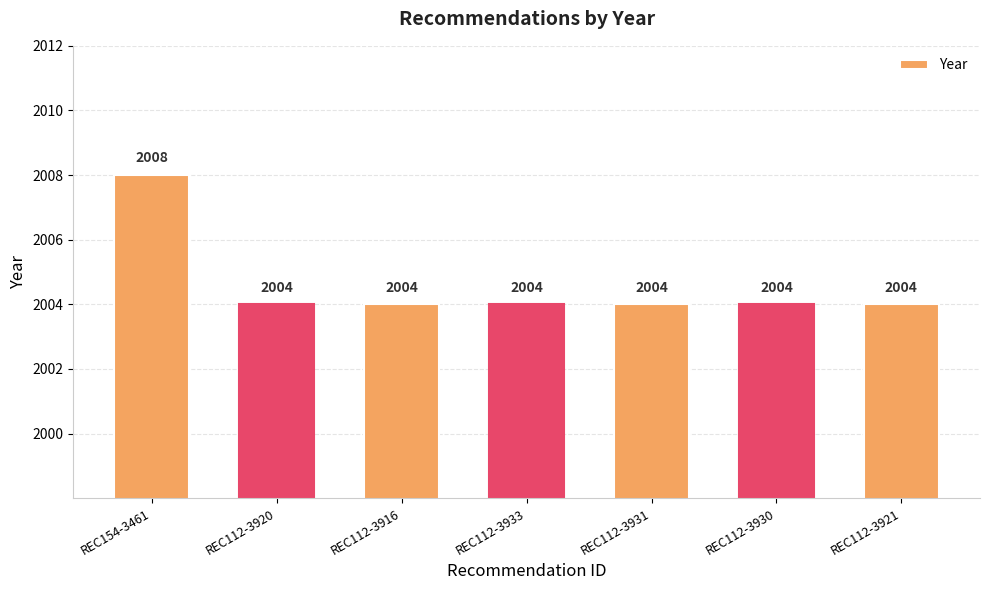

The chart shows a value of 2008 at REC154-3461. True or false?

True